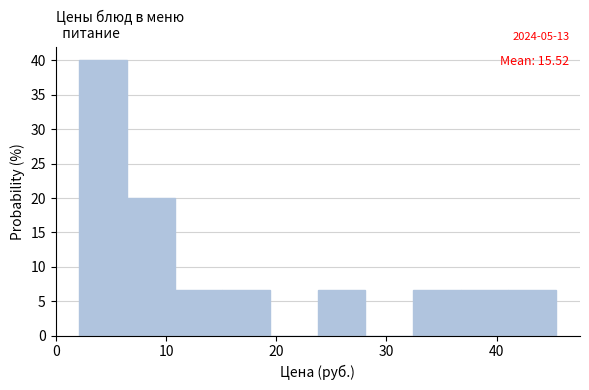

Which range on the x-axis has the tallest bar?

2 to 6